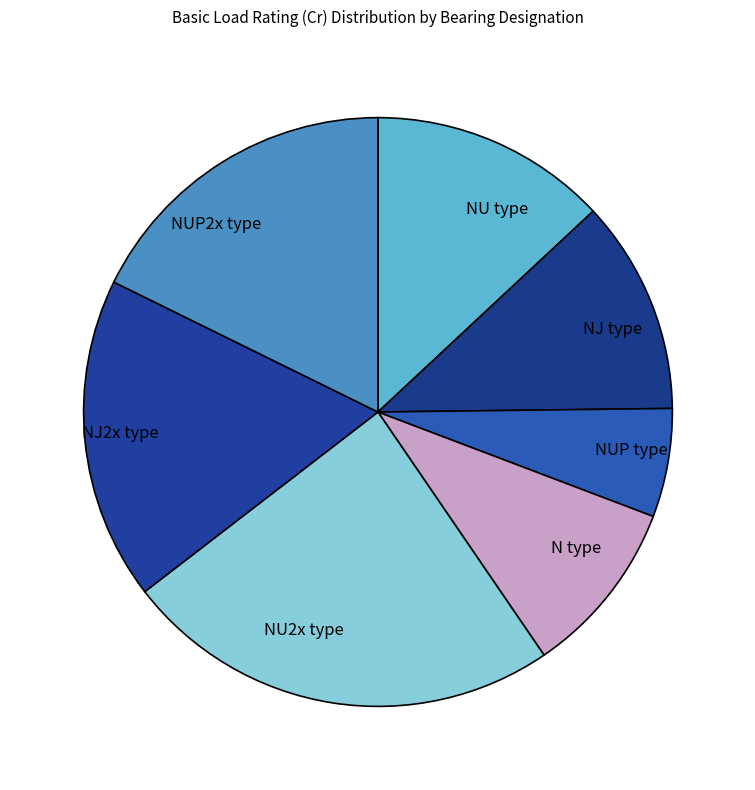

Does any single category account for the majority?

No